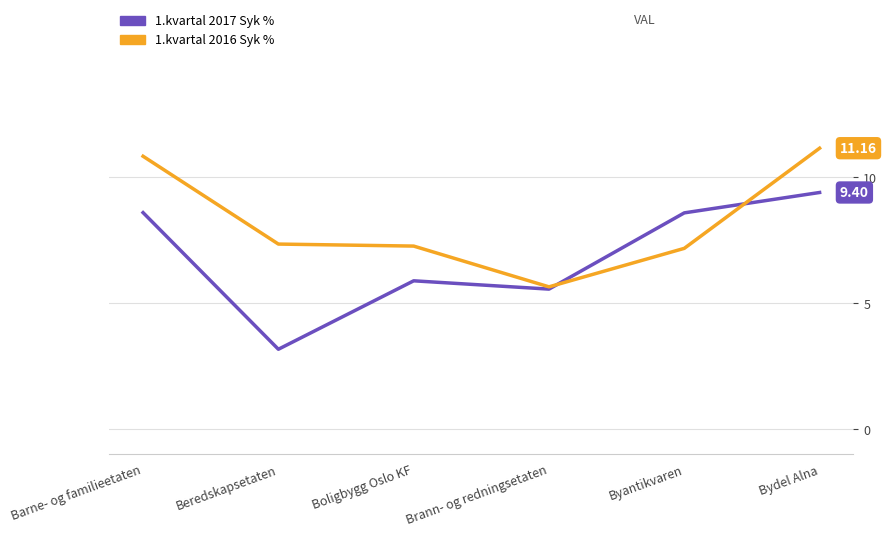

What are all the series names shown in the legend?

1.kvartal 2017 Syk %, 1.kvartal 2016 Syk %